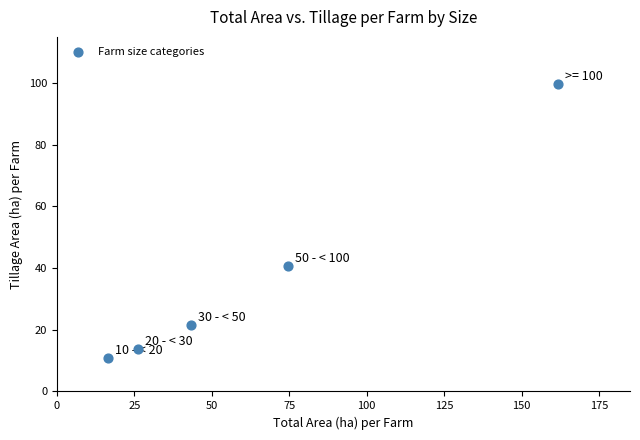

What is the average Y value?

37.3